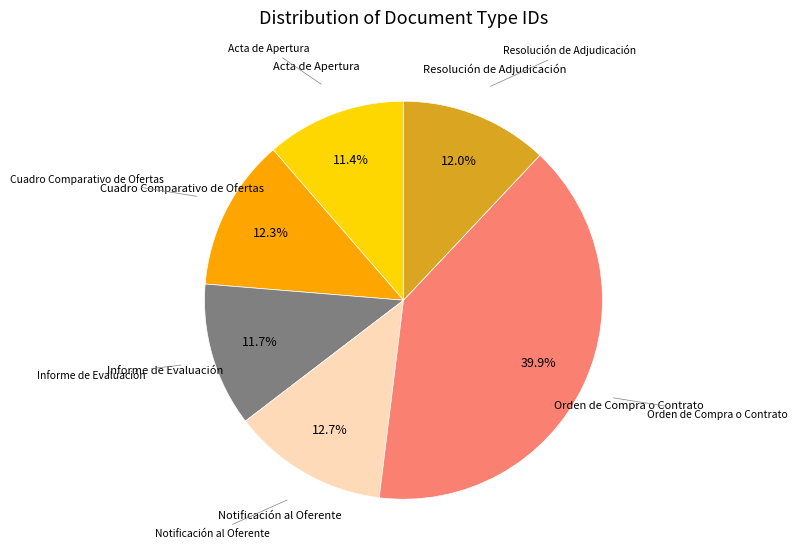

Is there a majority slice in this chart?

No